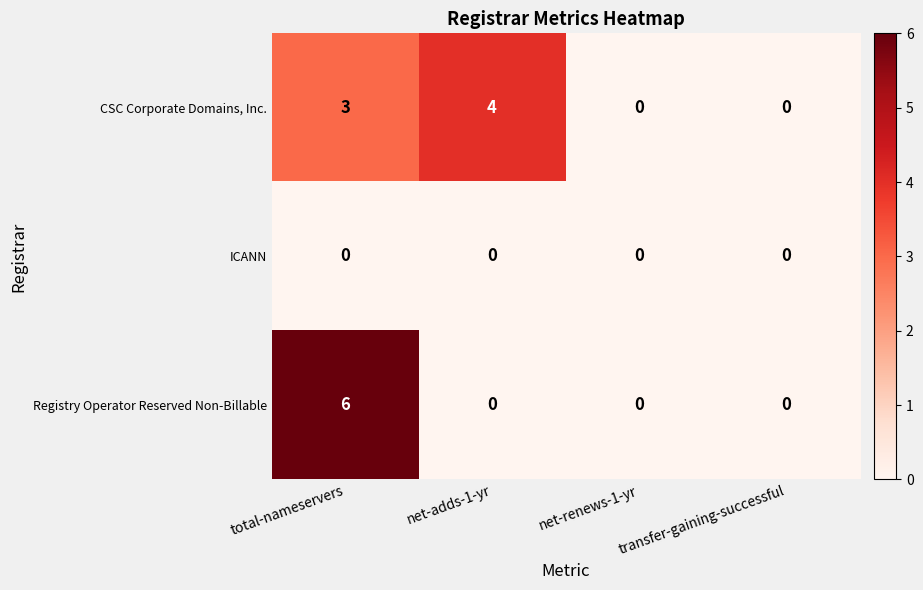

At total-nameservers, list the series in order from largest to smallest.

Registry Operator Reserved Non-Billable, CSC Corporate Domains, Inc., ICANN